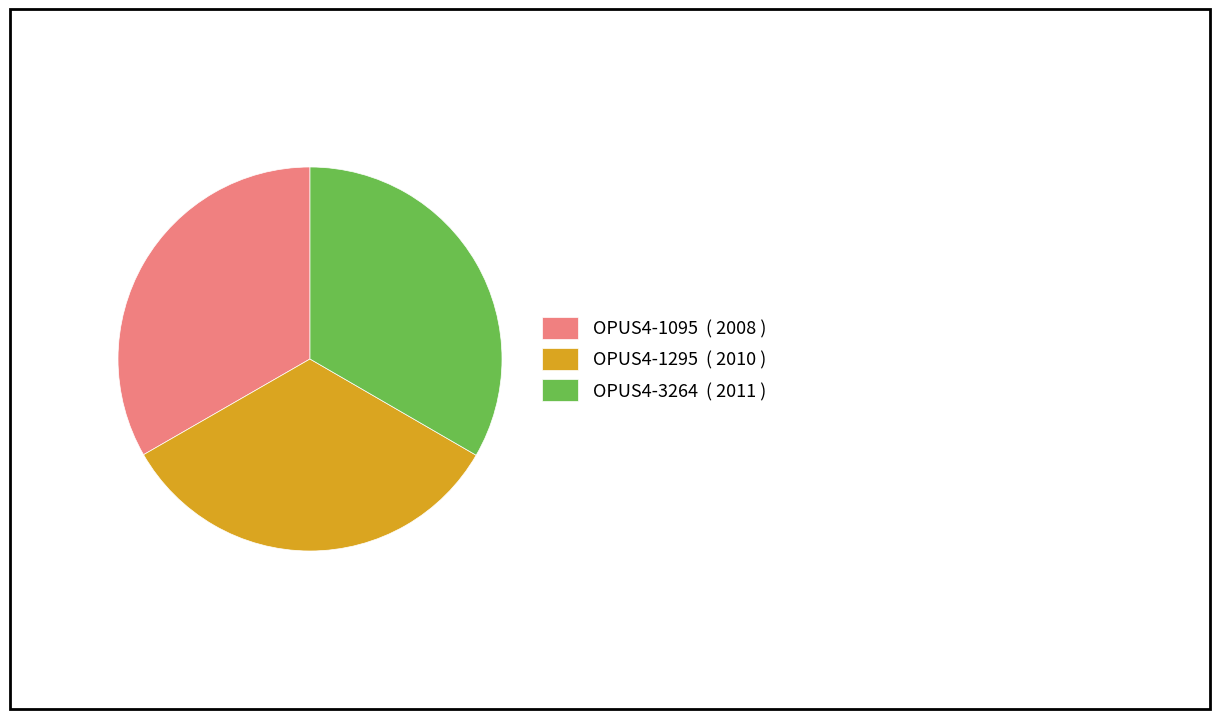

Is there a majority slice in this chart?

No